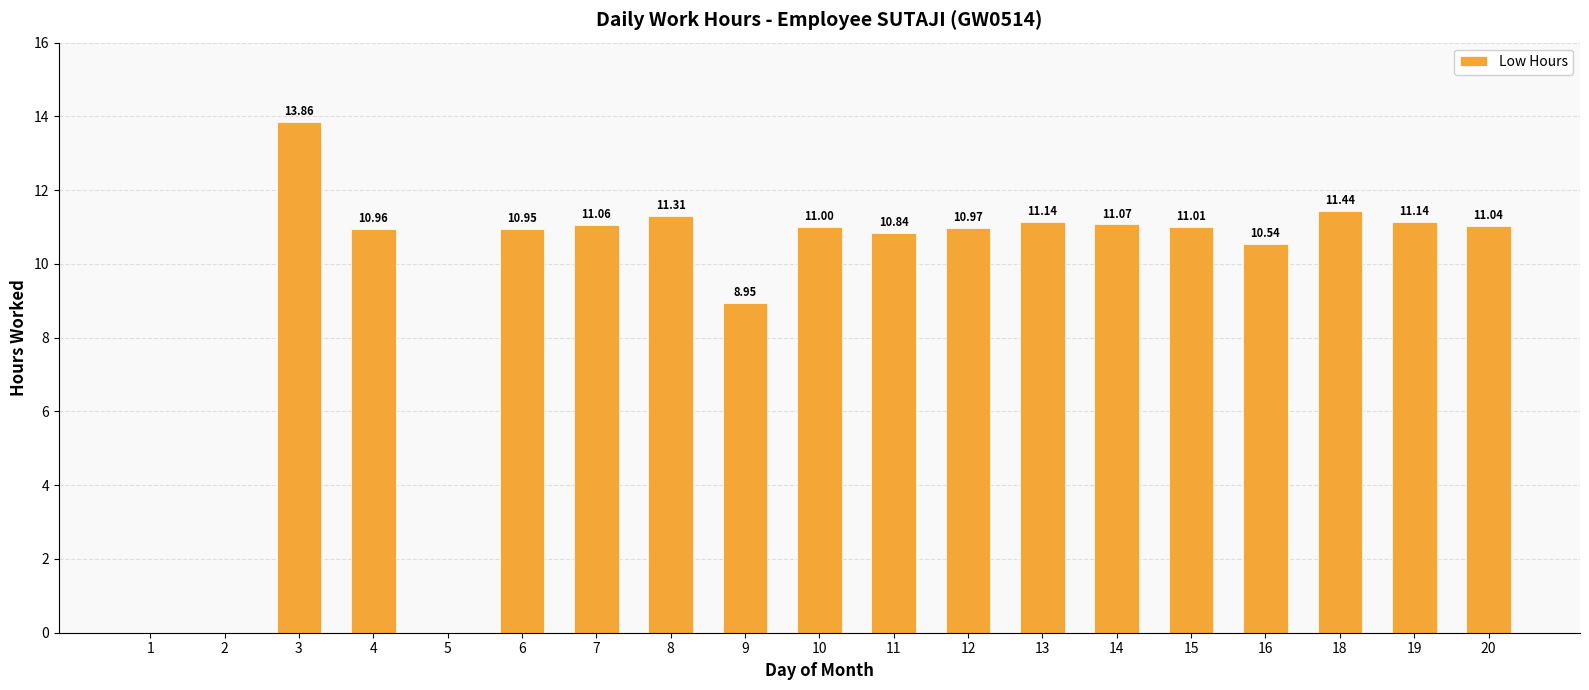

What is the sum of all values?

177.3